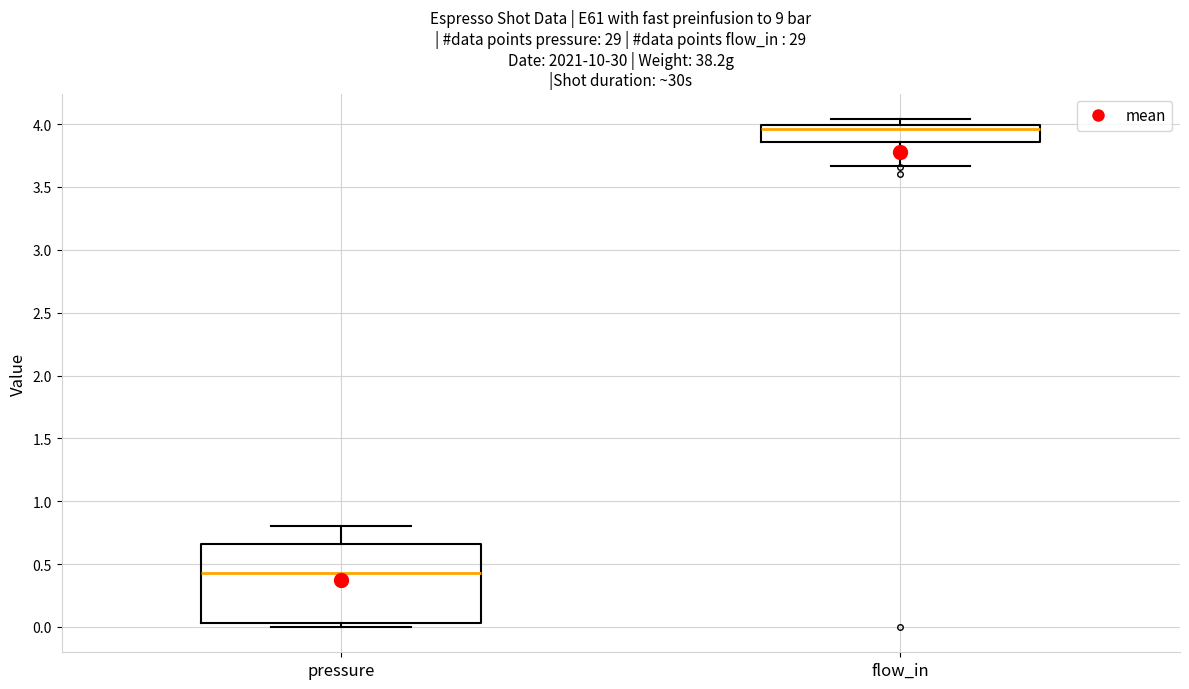

Which box is the tallest, from its lower edge to its upper edge?

pressure